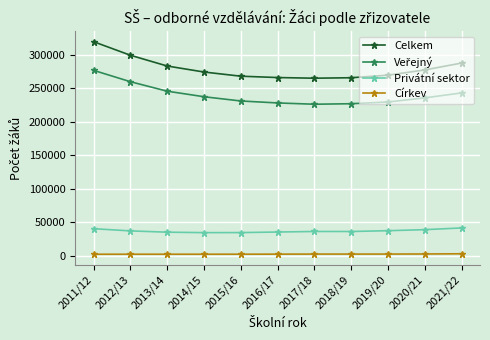

What is the sum of all Celkem values?

3072265